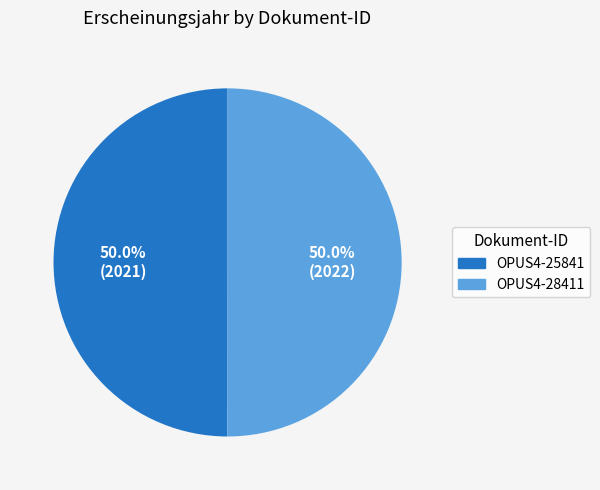

To the nearest percent, what portion does OPUS4-28411 represent?

50%